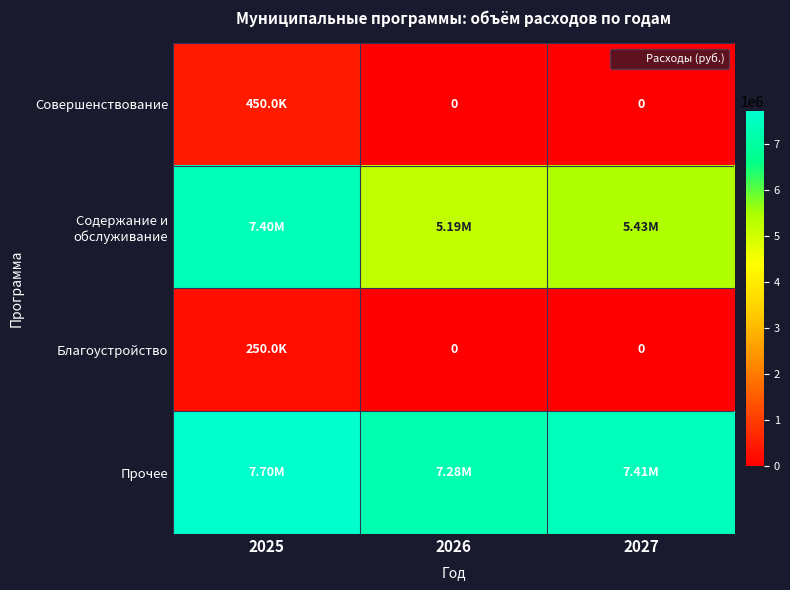

What is the difference between the highest and lowest values at 2027?

7405780.0